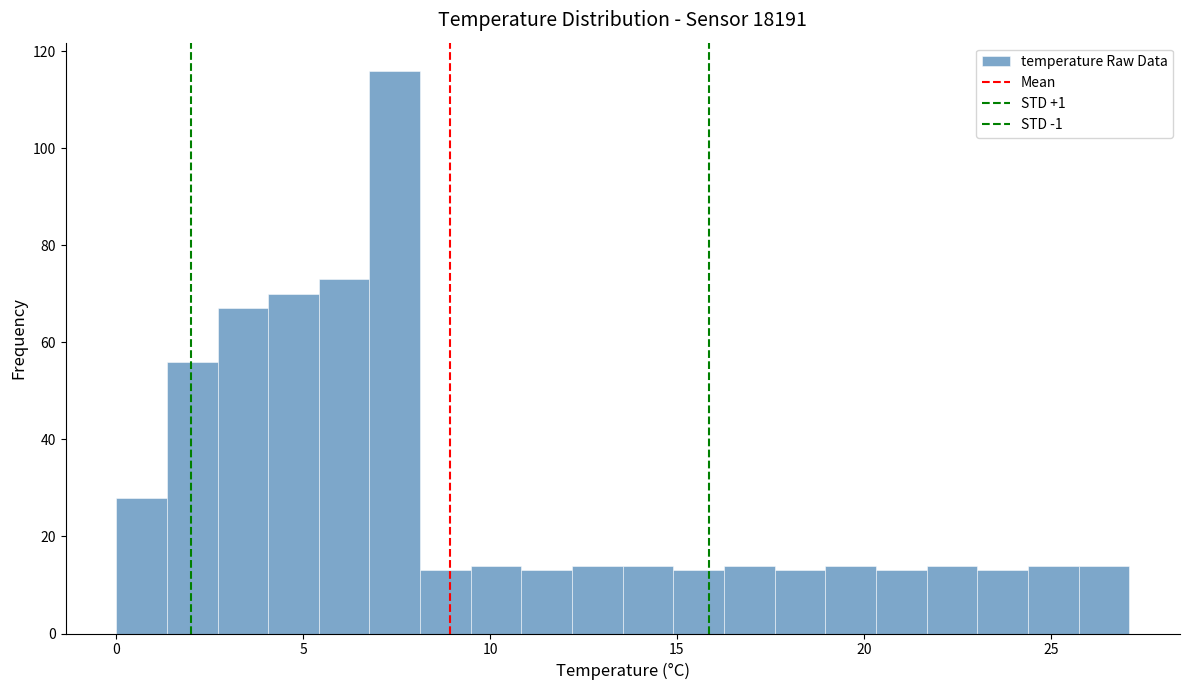

Read against the x-axis, roughly where is the centre of the tallest bar?

7.5